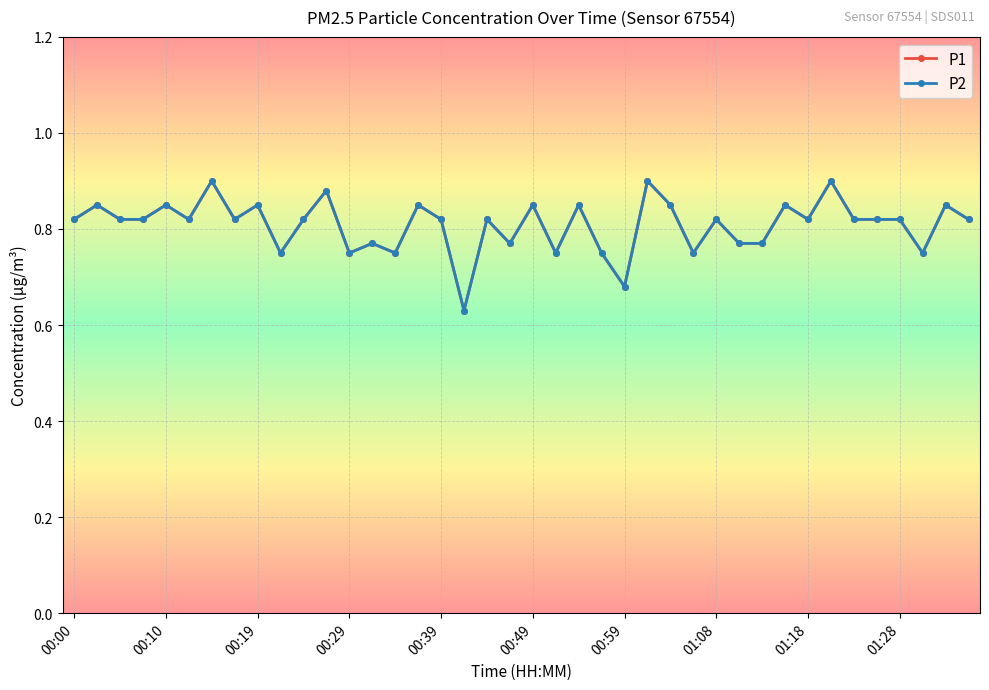

True or false: P1 and P2 cross at least once.

False